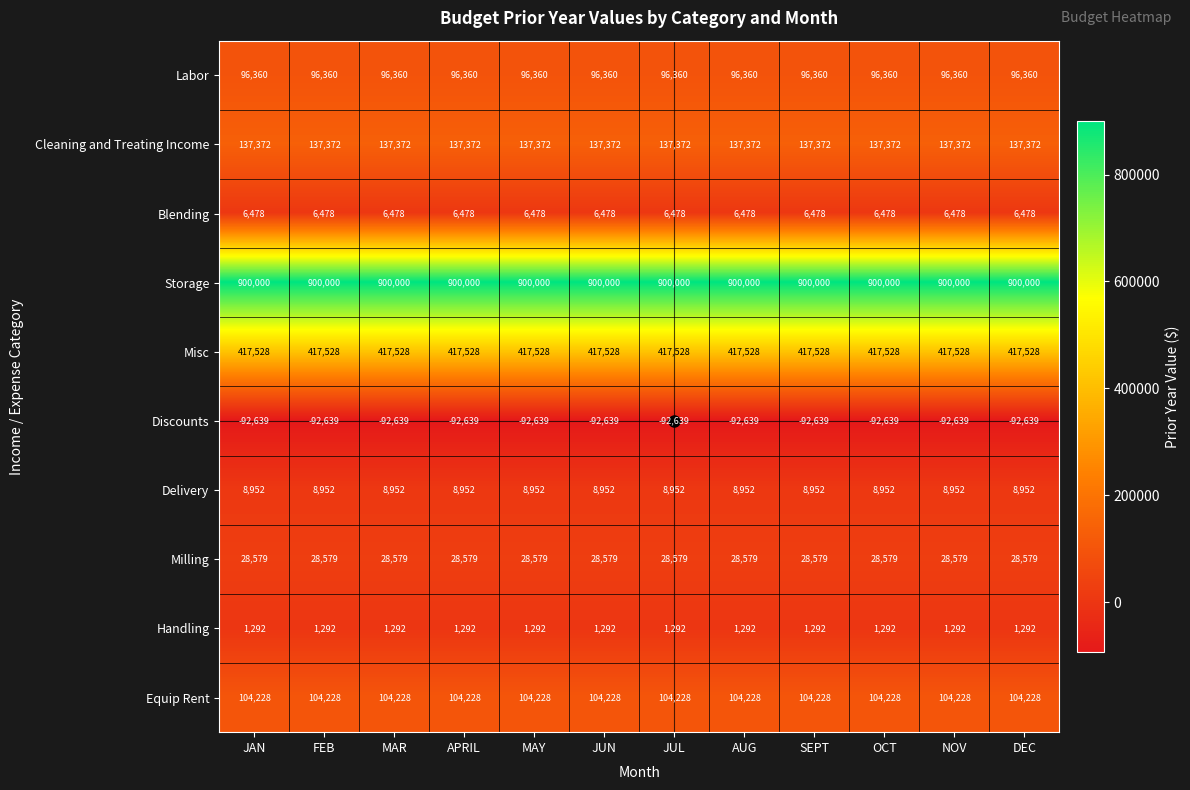

What is the total value across all series at MAY?

1608150